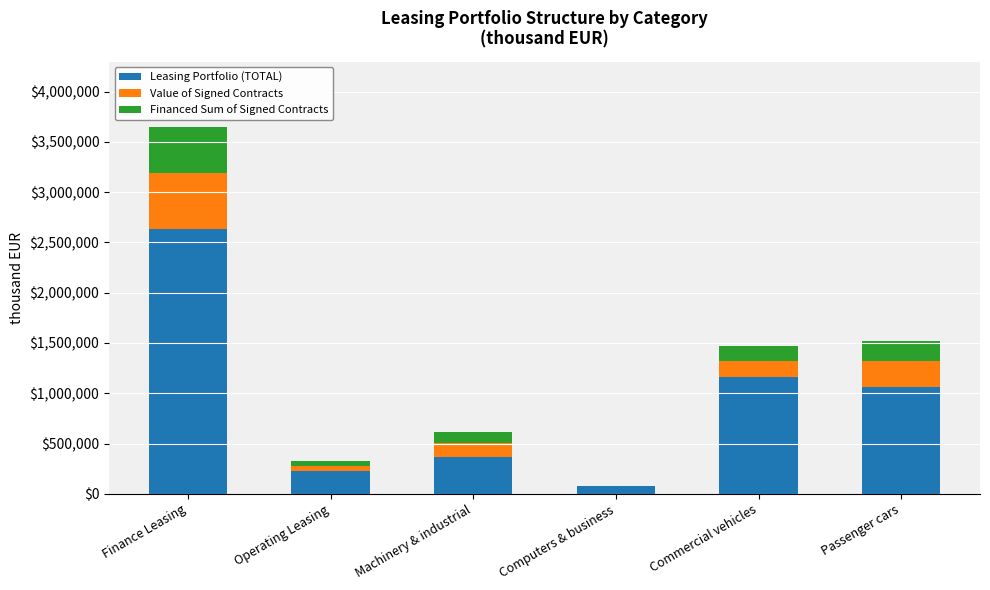

What is the sum of all Leasing Portfolio (TOTAL) values?

5524940.7